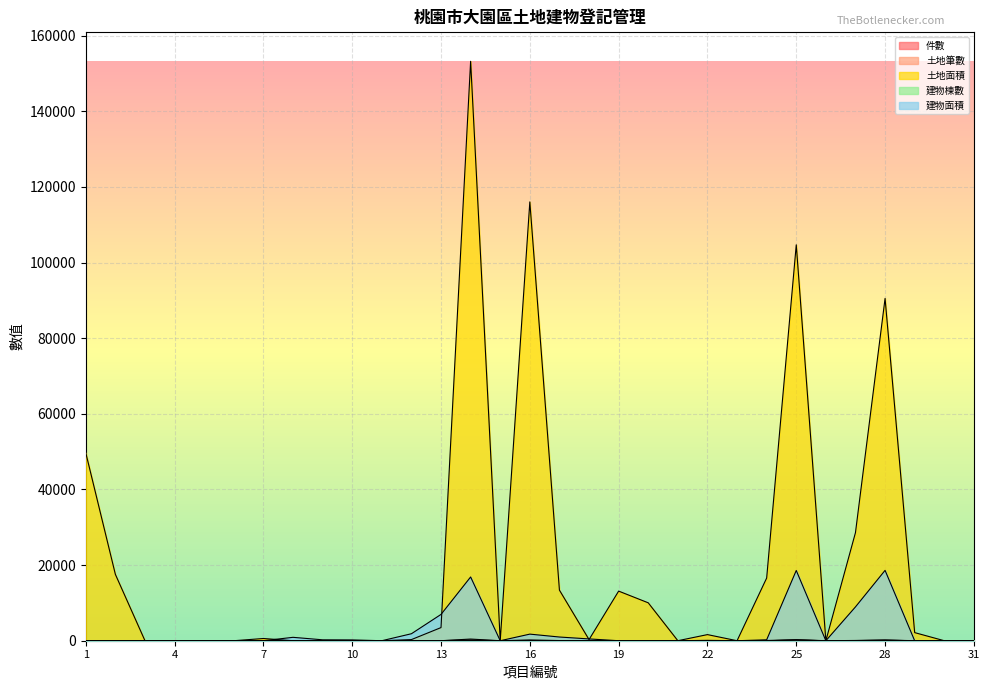

What is the value of the 件數 point at the 2nd from the left?

6.0